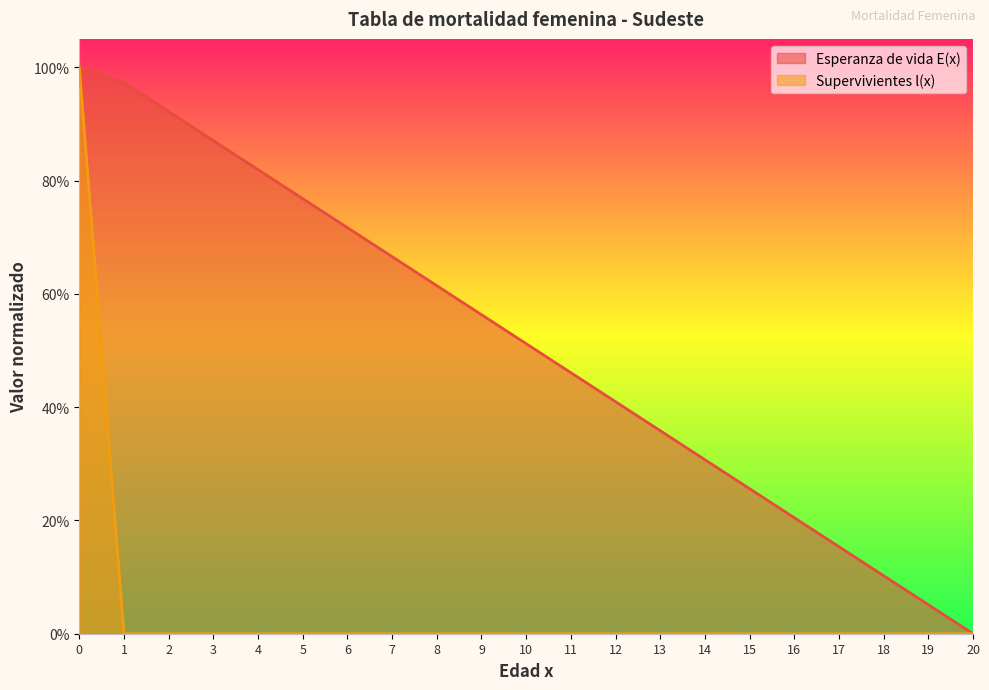

Which series has the largest range (max minus min)?

Supervivientes l(x)